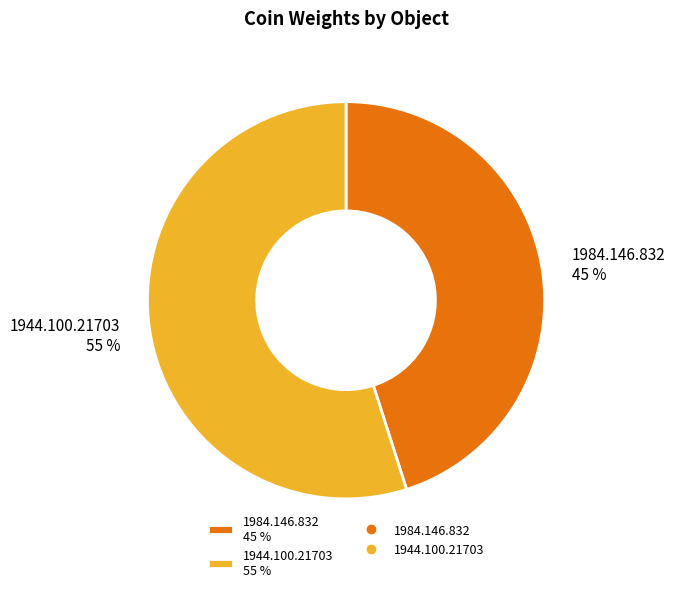

Which has a higher value, 1944.100.21703 55 % or 1984.146.832 45 %?

1944.100.21703 55 %